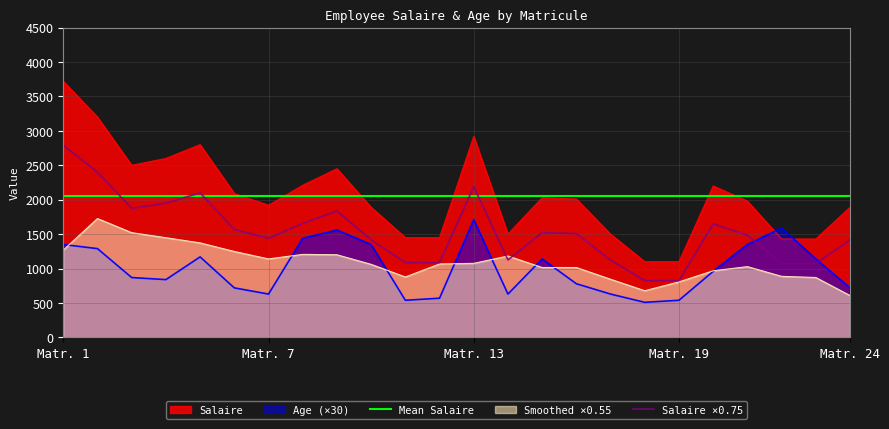

How many intersections are there between Age and Salaire?

2